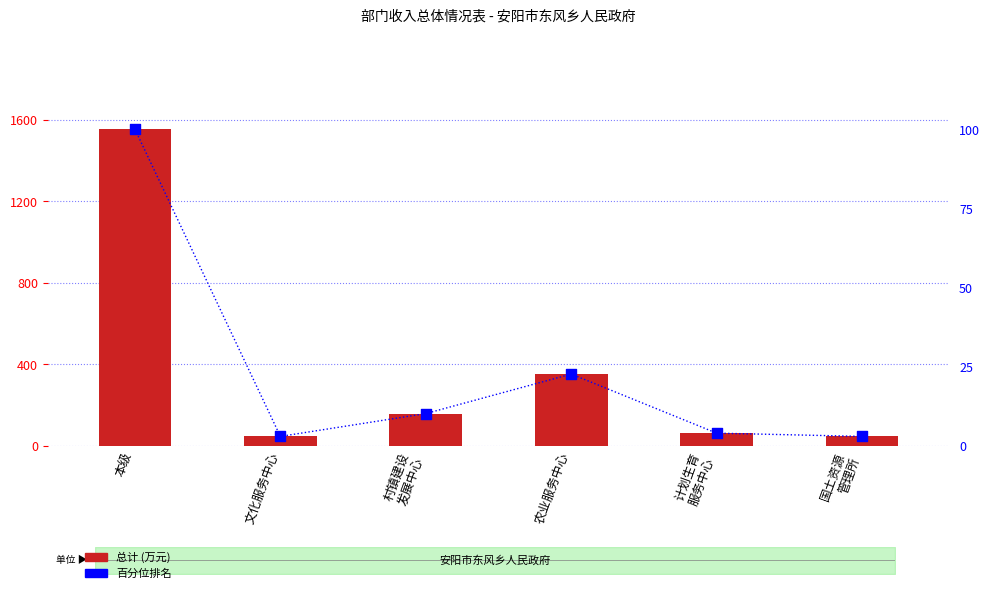

Which series contains the highest Y value?

总计